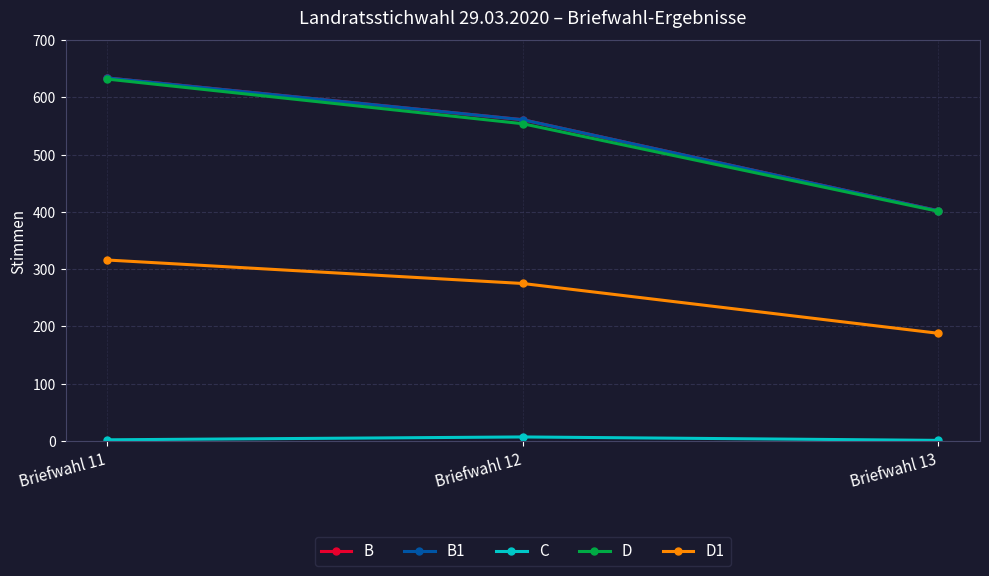

What is the value of the D point at the 1st from the left?

632